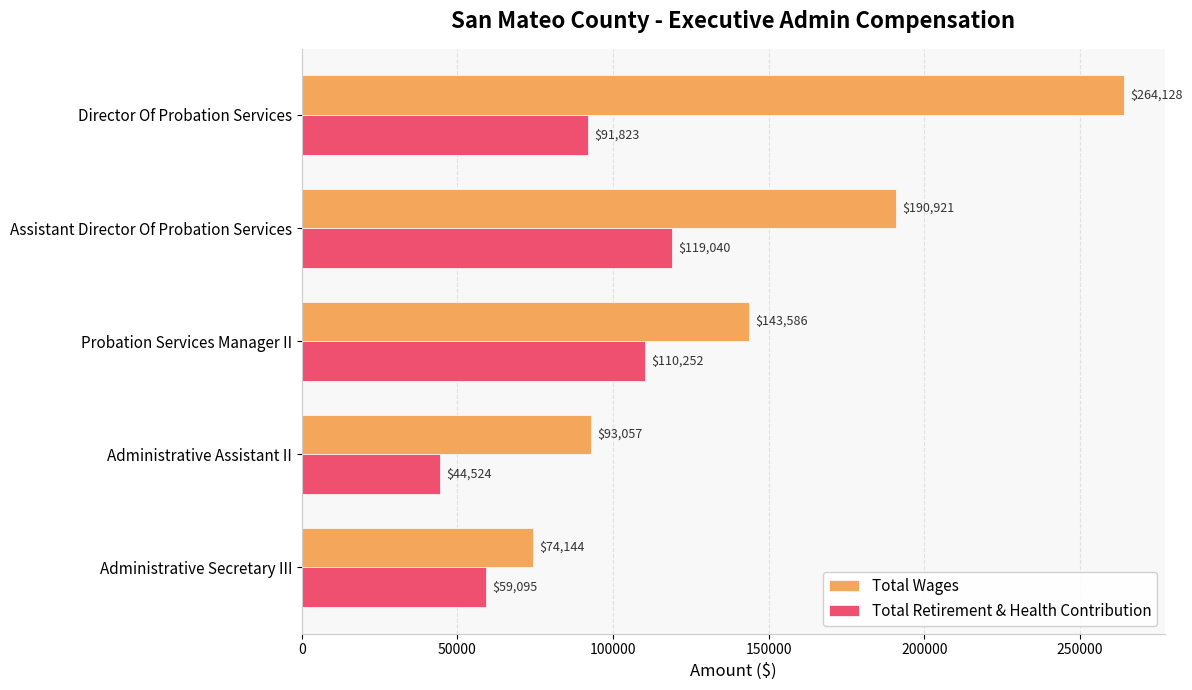

What is the difference between the second highest and minimum values in the Total Wages series?

116777